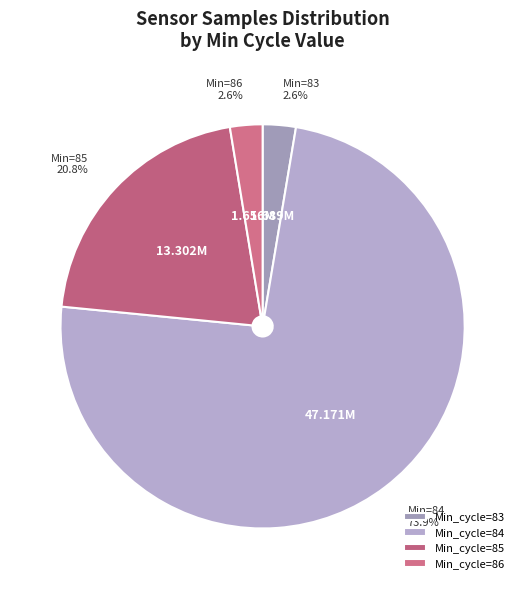

How many slices are in this pie chart?

4